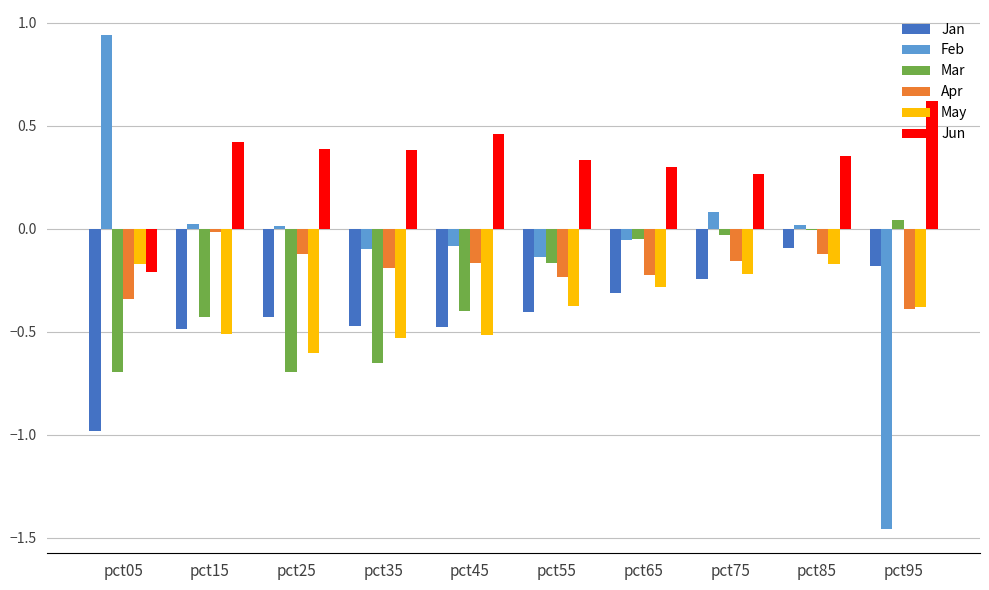

The value of Jun at pct15 is 0.4. True or false?

True